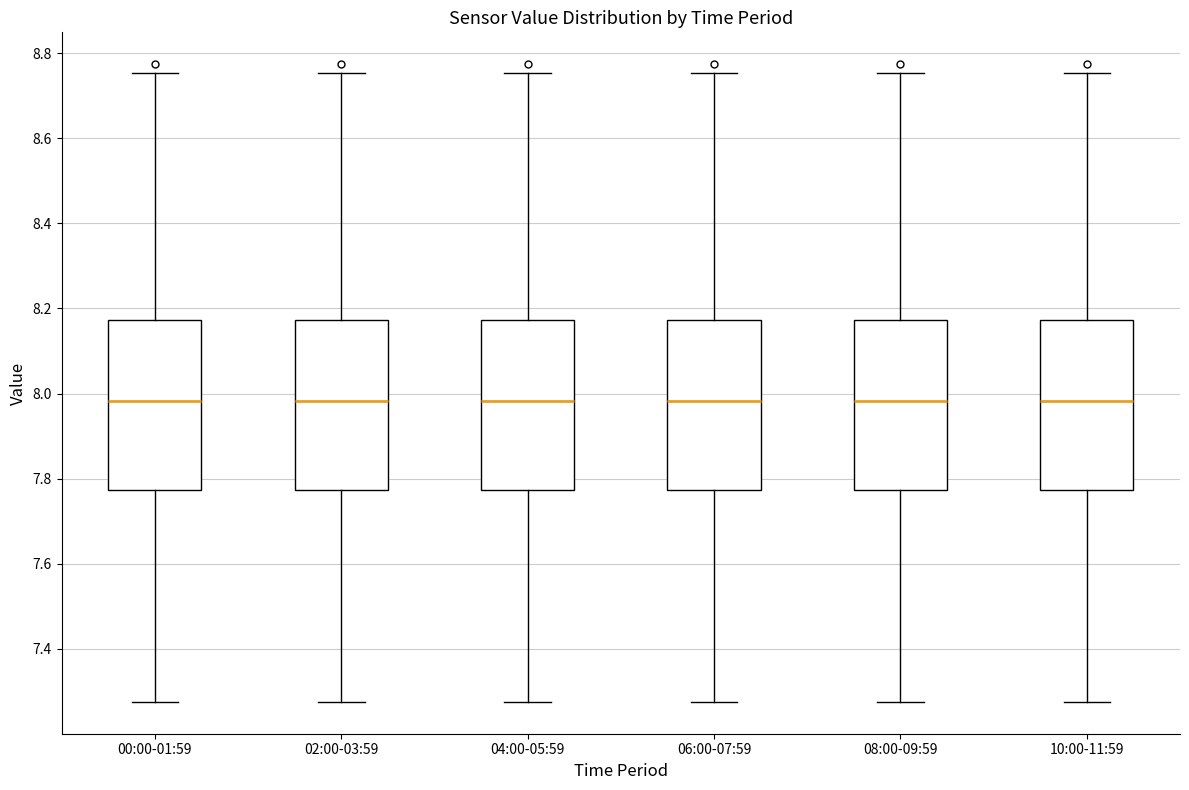

Where does the lower whisker of the box for 00:00-01:59 end on the y-axis? The values are not printed on the chart, so give them approximately, as read against the axis.

7.28